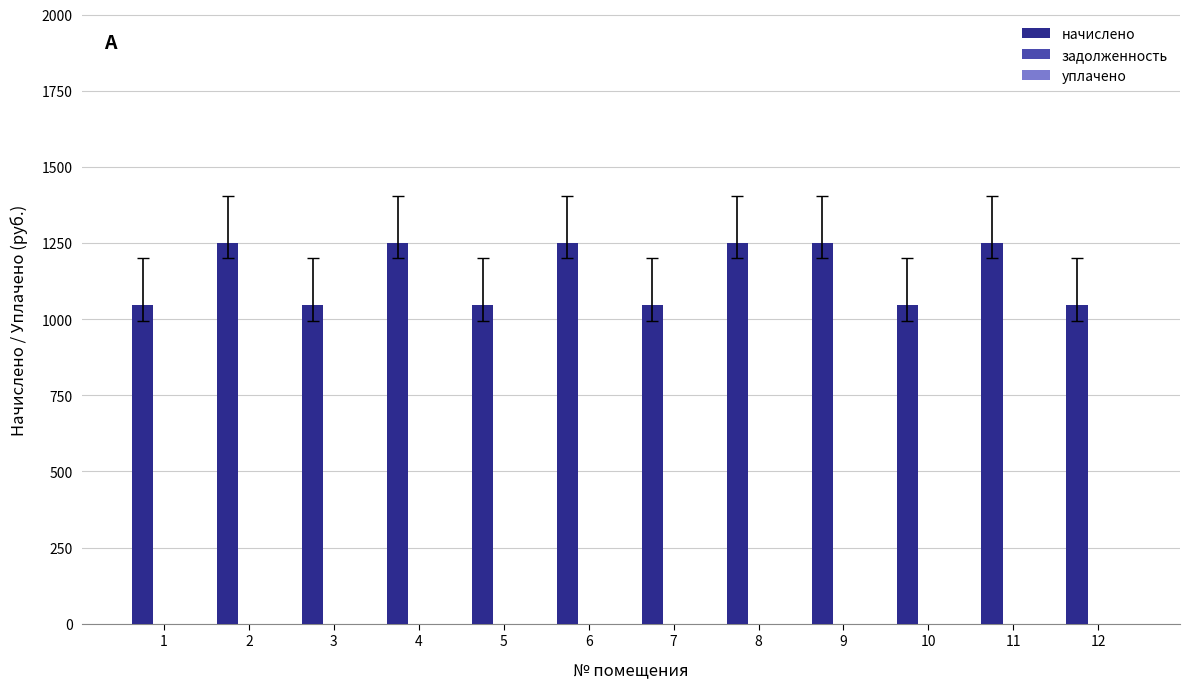

Is it true that the value at 5 is 337.5?

False